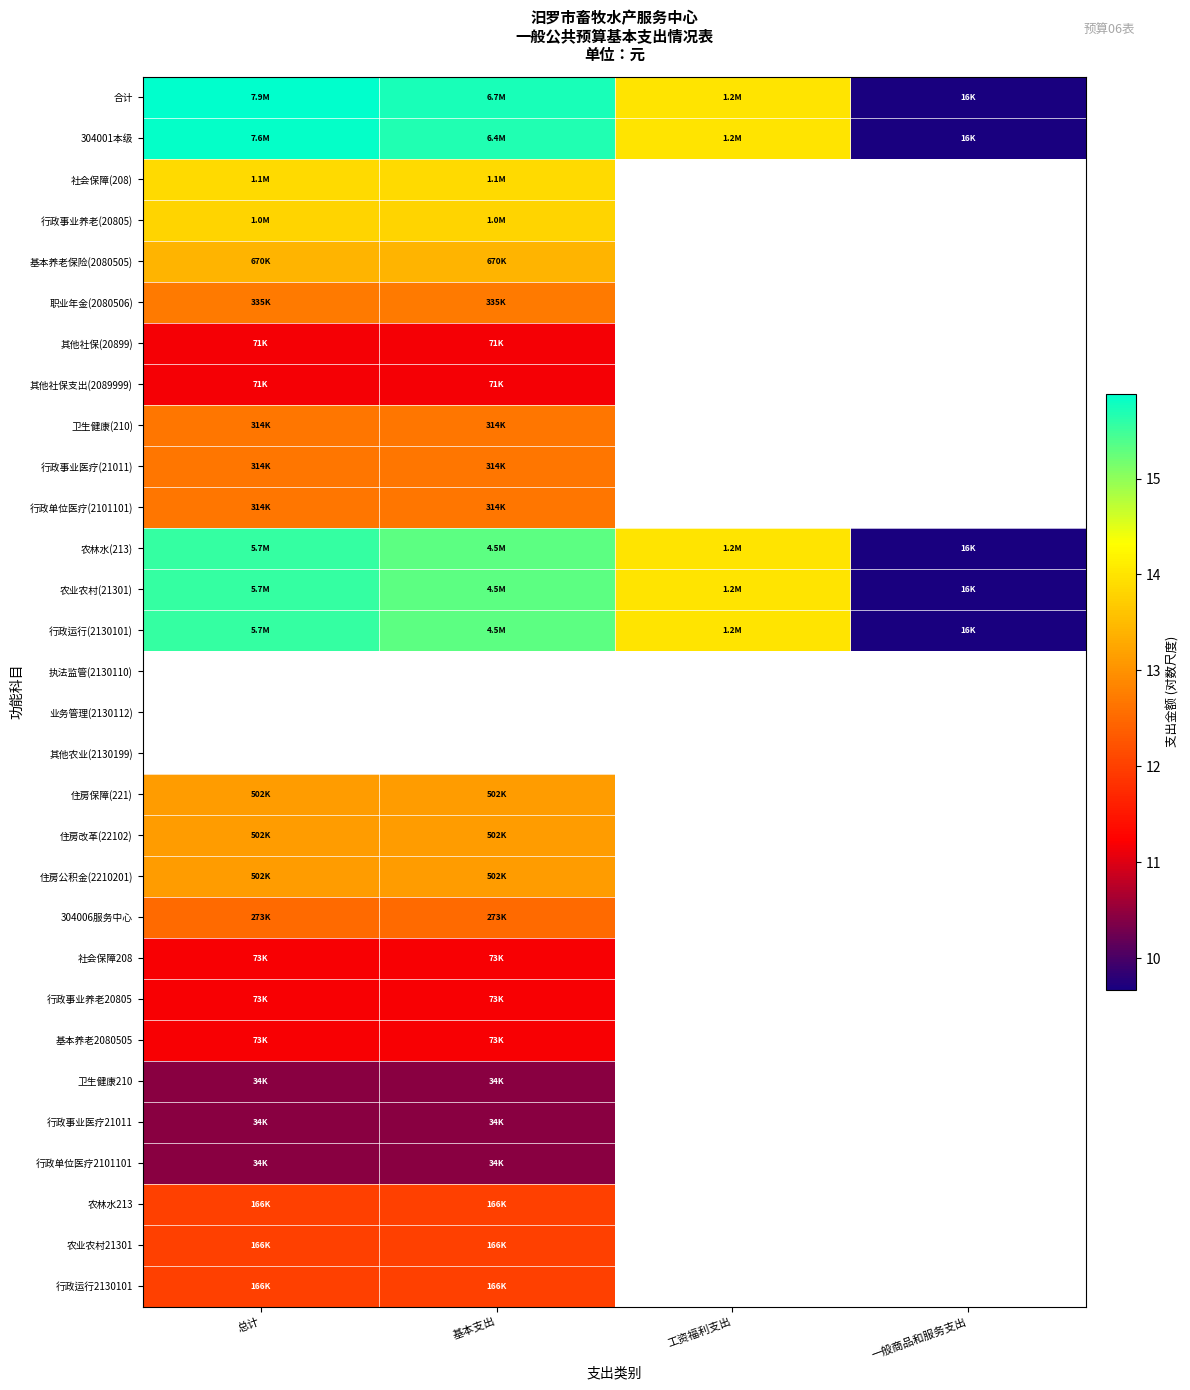

Which has a higher value, 总计 or 一般商品和服务支出?

总计